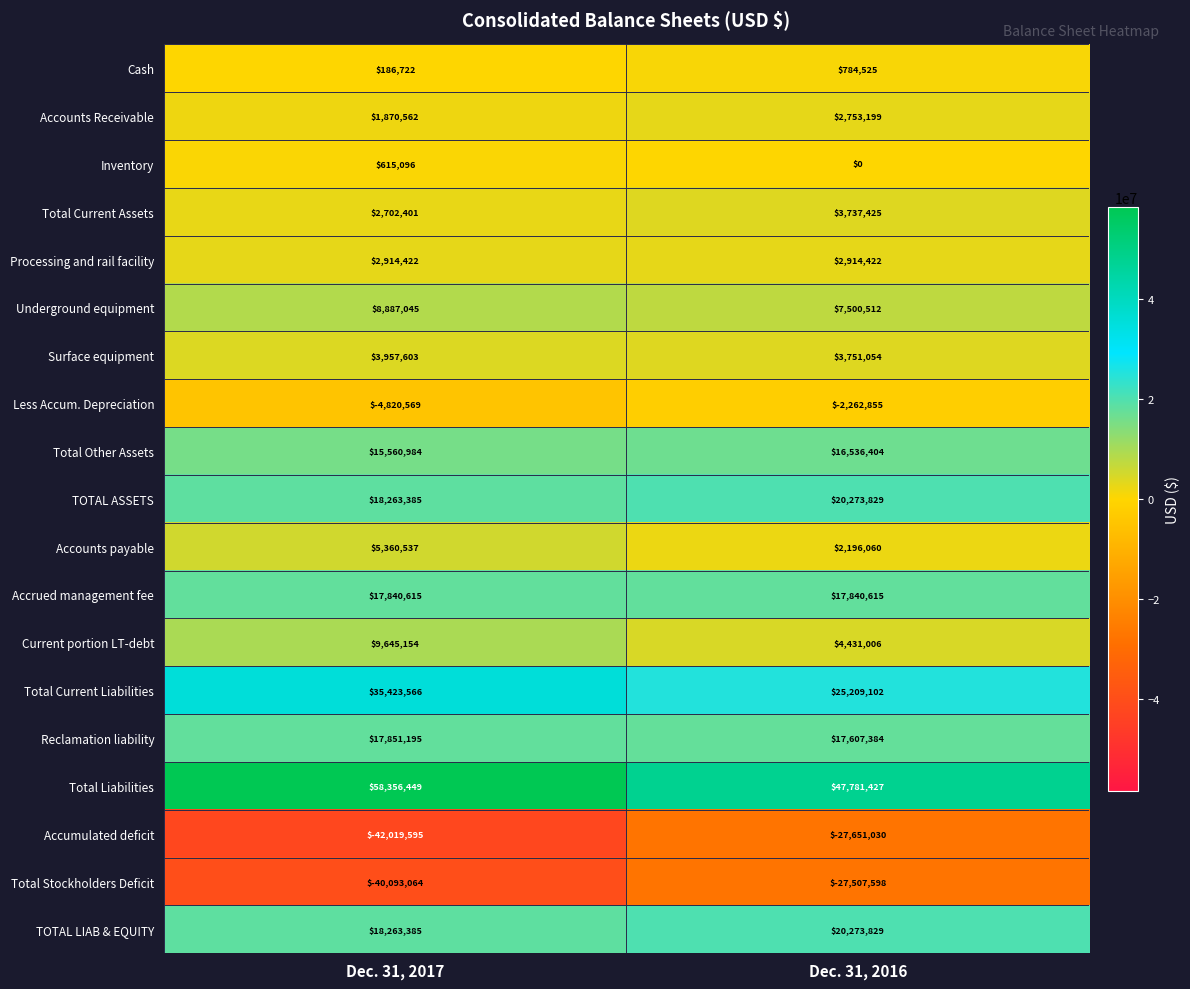

At which category does the chart reach its minimum across all series?

Dec. 31, 2017